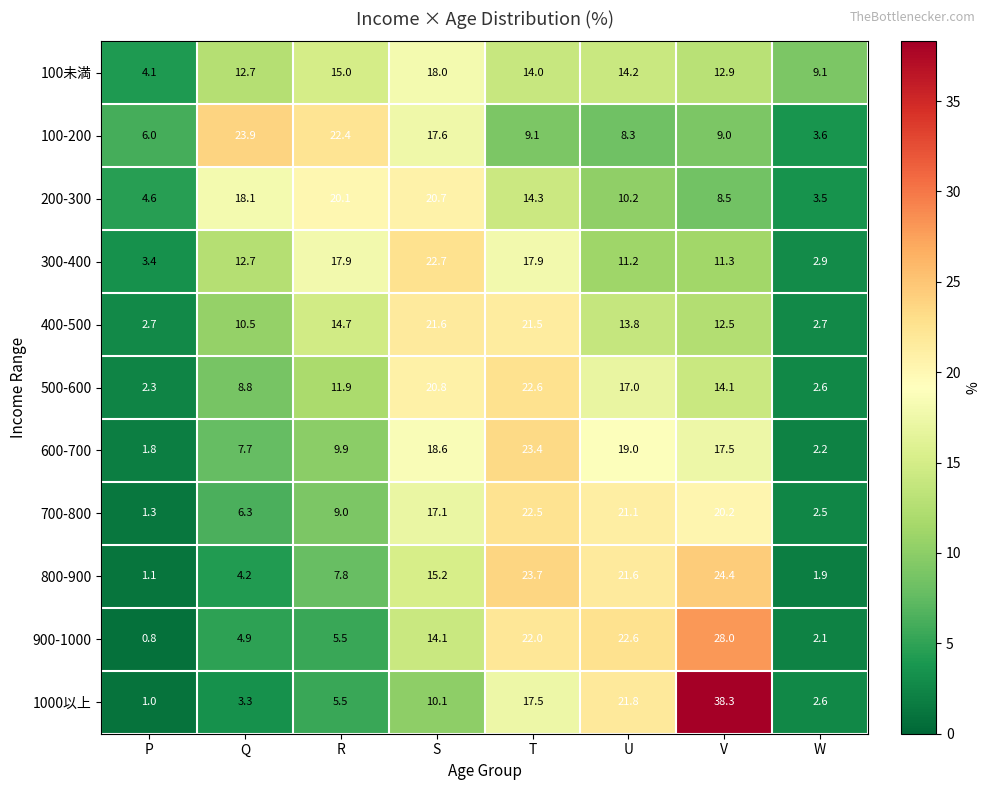

What is the difference between the maximum and second lowest values in the 100未満 series?

8.9